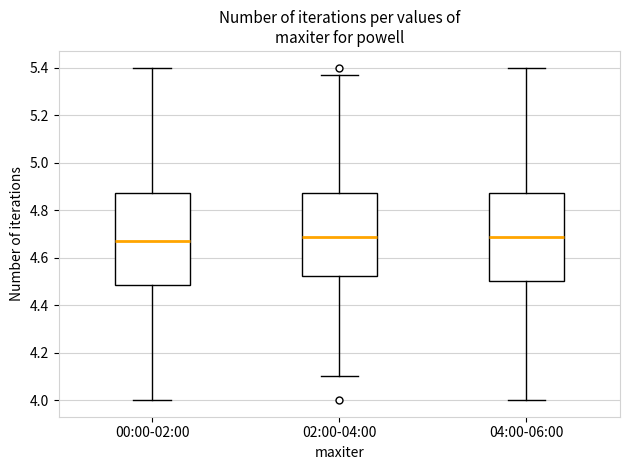

Reading left to right, read every box against the y-axis: the position of its median line, the range the box covers, and the ends of its whiskers. The values are not printed on the chart, so give them approximately, as read against the axis.

00:00-02:00: median 4.68, box 4.48 to 4.88, whiskers 4.00 to 5.40
02:00-04:00: median 4.68, box 4.52 to 4.88, whiskers 4.10 to 5.38
04:00-06:00: median 4.68, box 4.50 to 4.88, whiskers 4.00 to 5.40